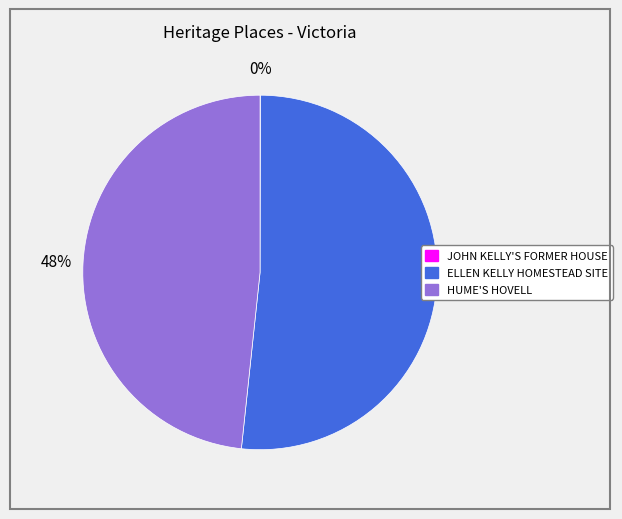

What is the largest slice in the pie chart?

ELLEN KELLY HOMESTEAD SITE